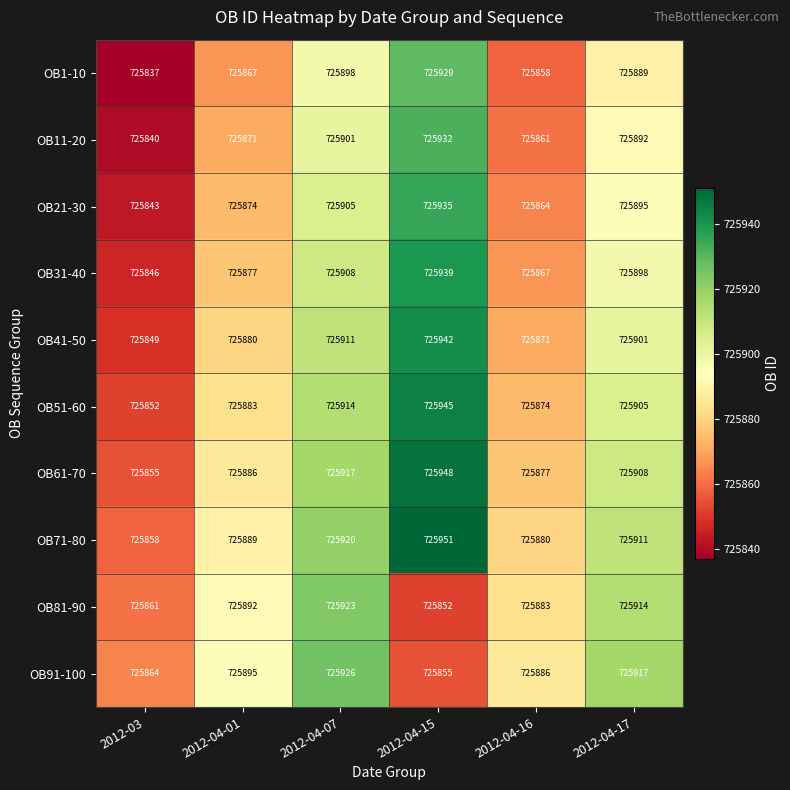

Rank the series at 2012-04-17 from lowest to highest value.

OB1-10, OB11-20, OB21-30, OB31-40, OB41-50, OB51-60, OB61-70, OB71-80, OB81-90, OB91-100